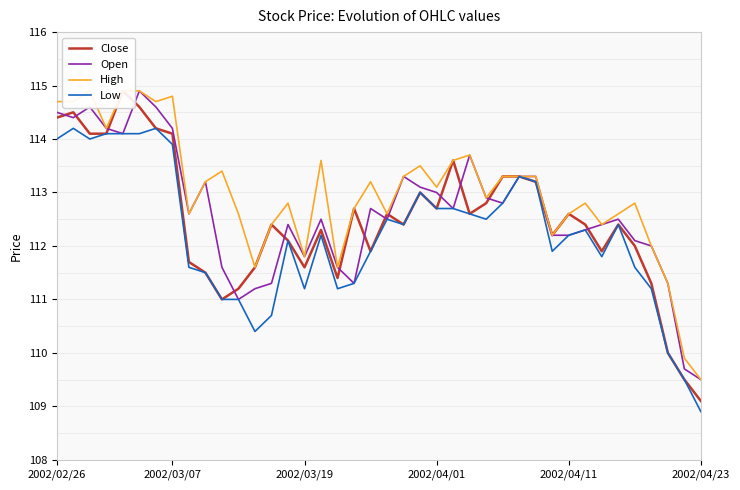

At which label does Open reach its minimum?

2002/04/23